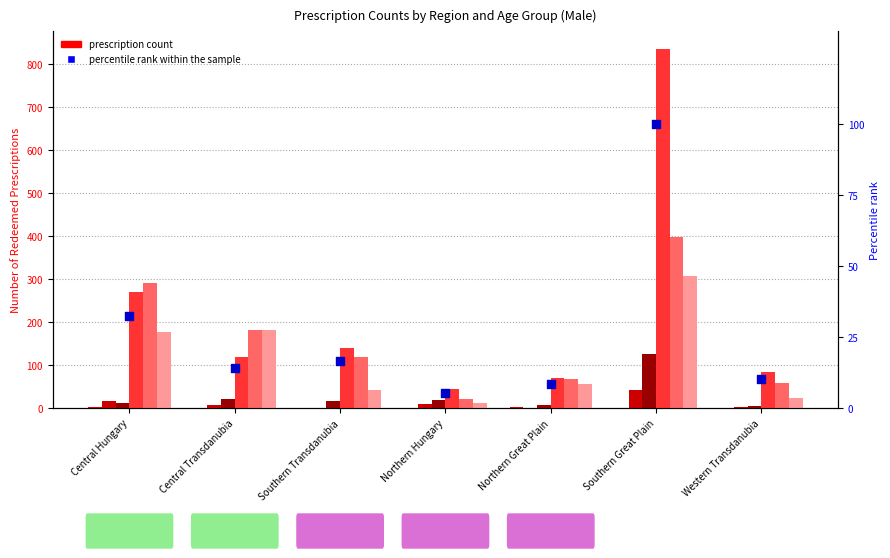

What is the total value across all series at Southern Great Plain?

976.0